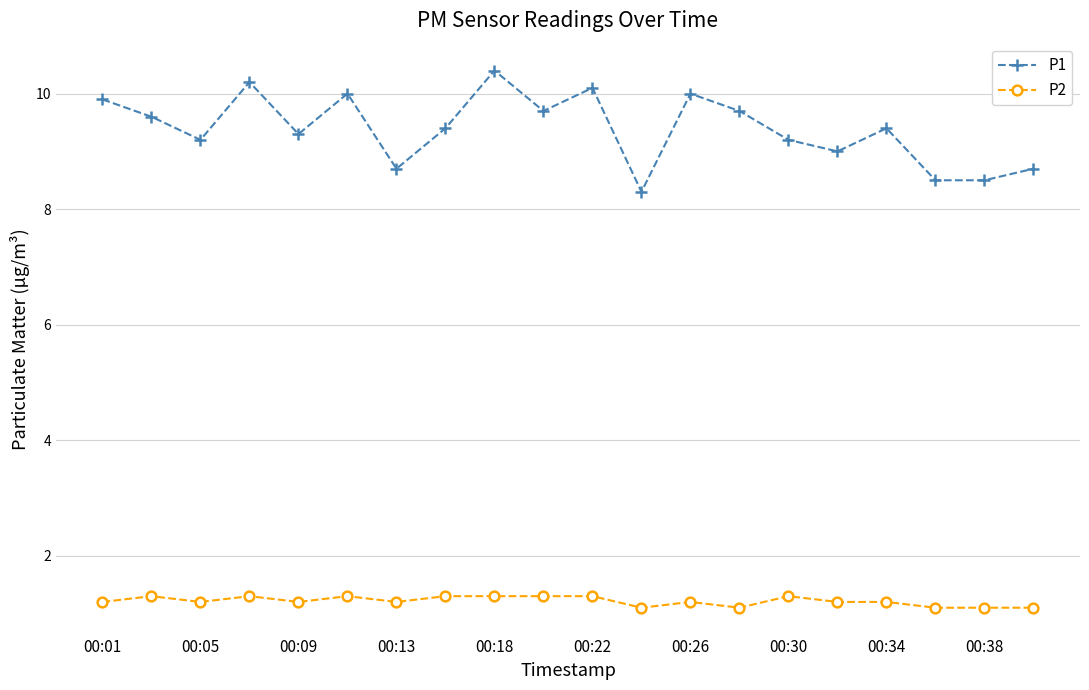

What is the average value of the P1 series?

9.4